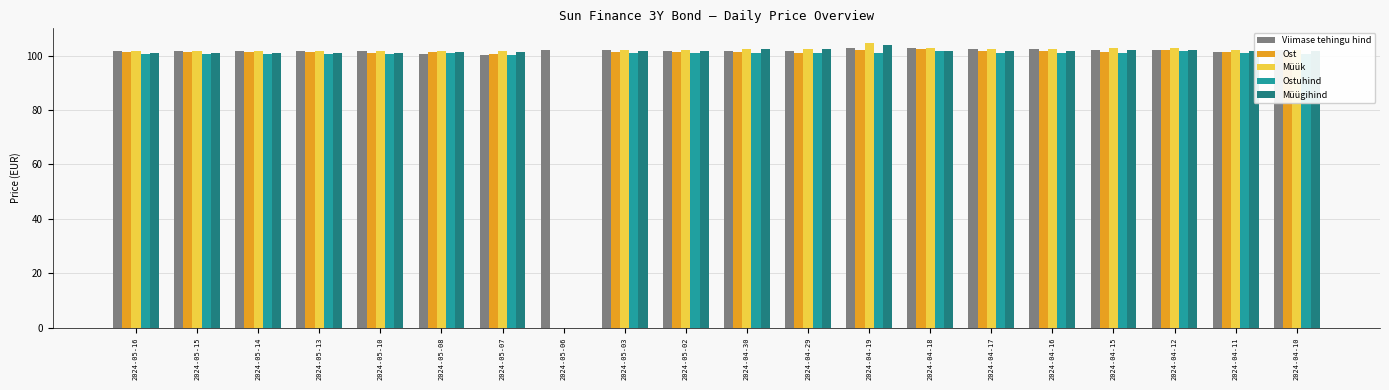

Is it true that Ost equals 66.9 at 2024-05-14?

False